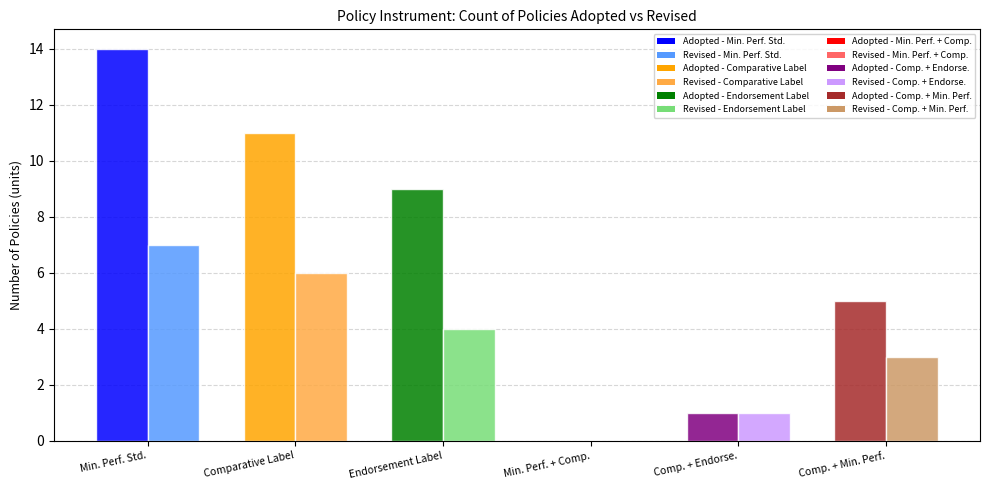

What is the greatest value displayed?

14